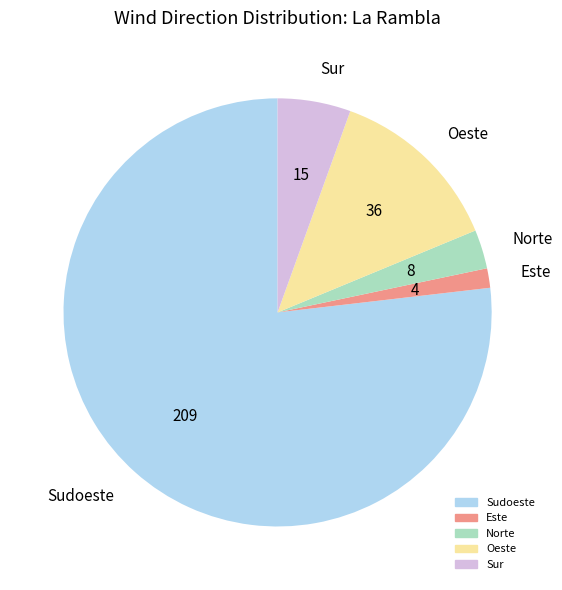

True or false: Norte accounts for 3% of the total.

True